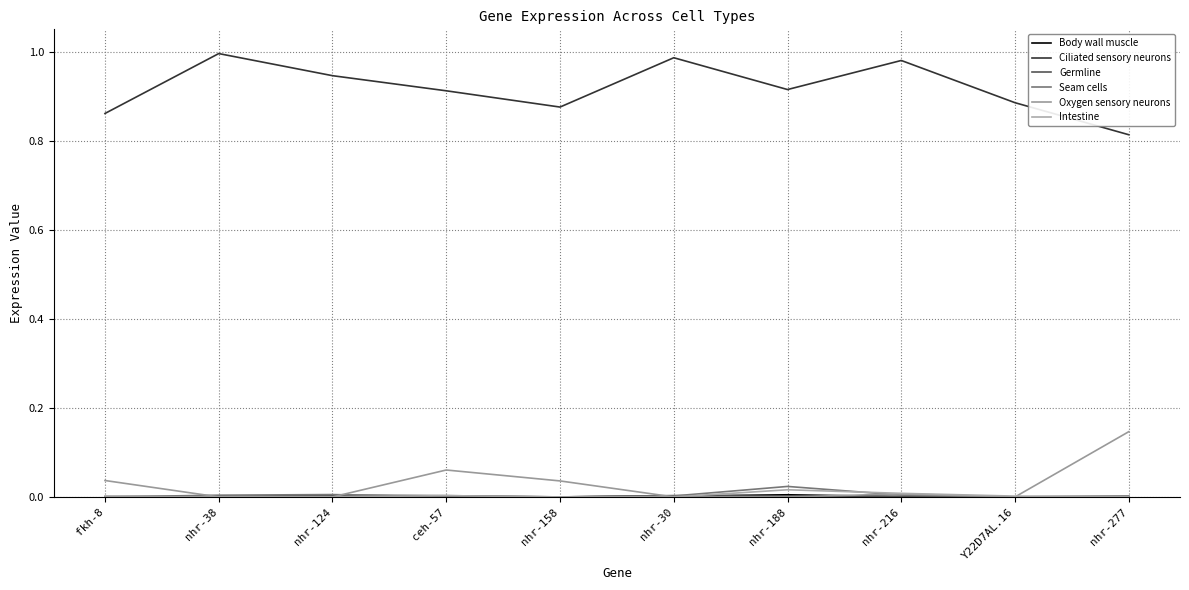

How many intersections are there between Intestine and Oxygen sensory neurons?

1